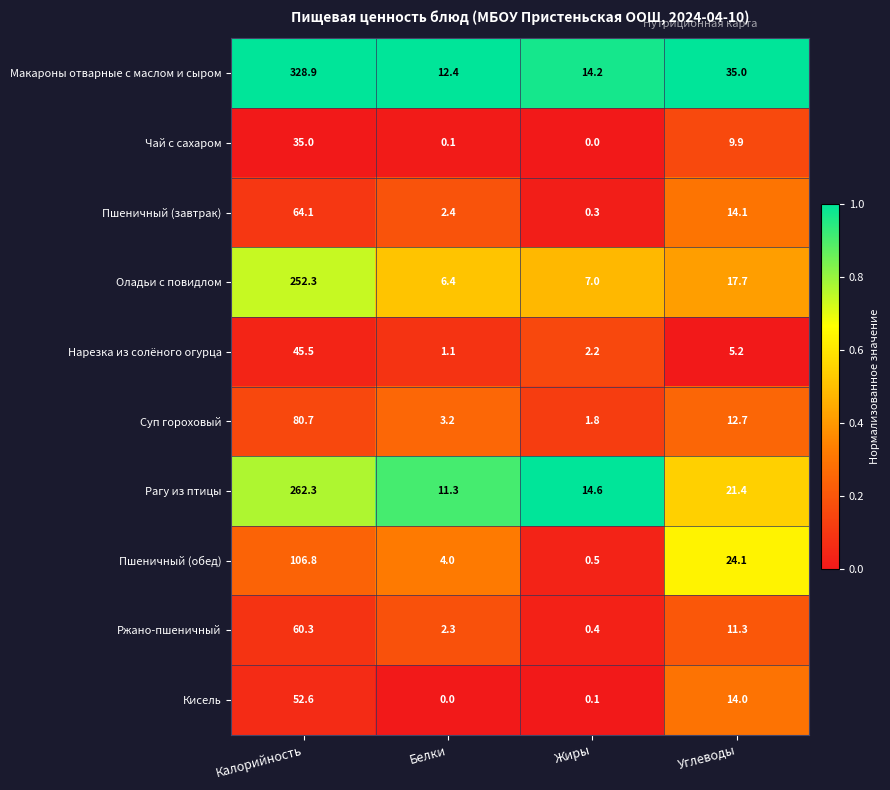

What is the difference between the Суп гороховый values at Белки and Калорийность?

77.5